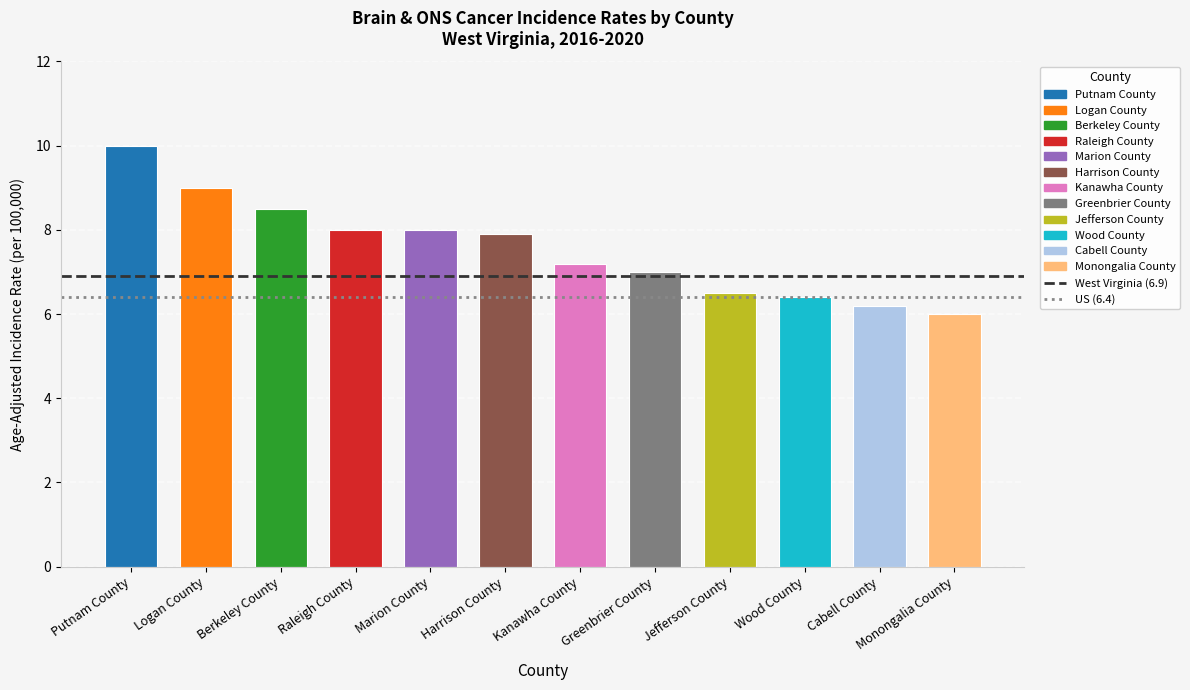

Does the chart contain any negative values?

No